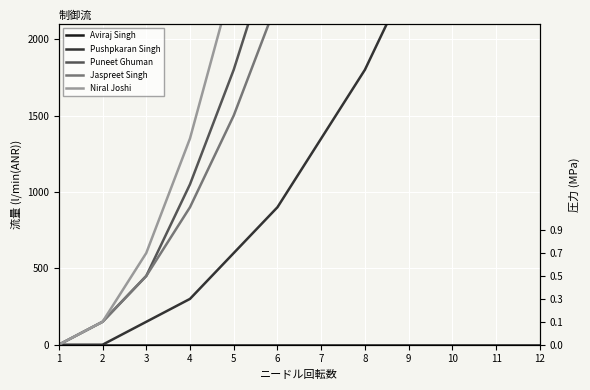

Which series has the largest range (max minus min)?

Niral Joshi